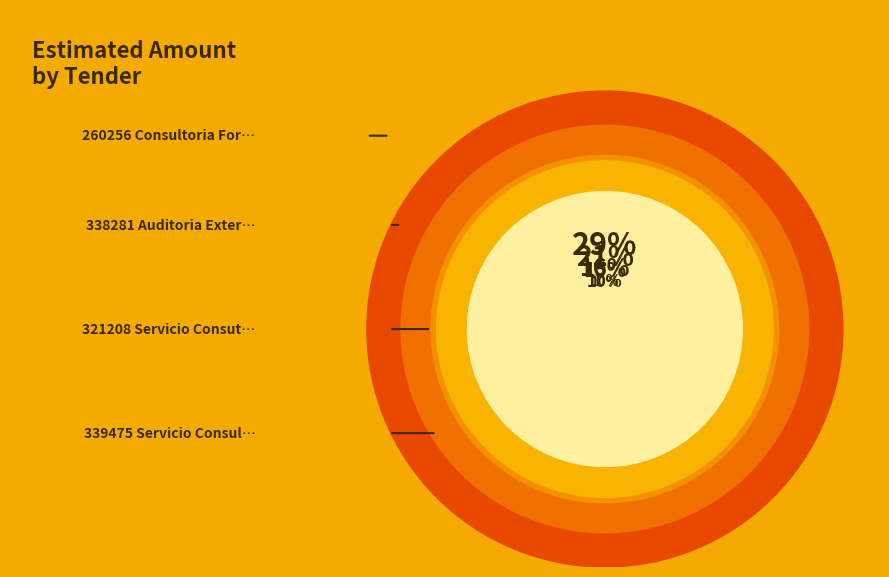

Does 338281-auditoria-externa account for over 50% of the chart?

No